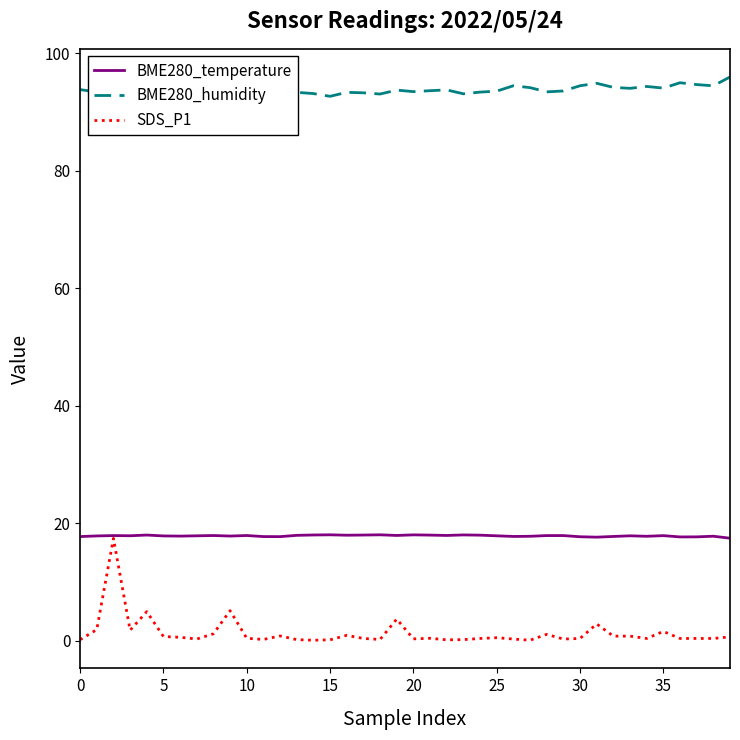

What is the highest value of the SDS_P1 series?

17.4